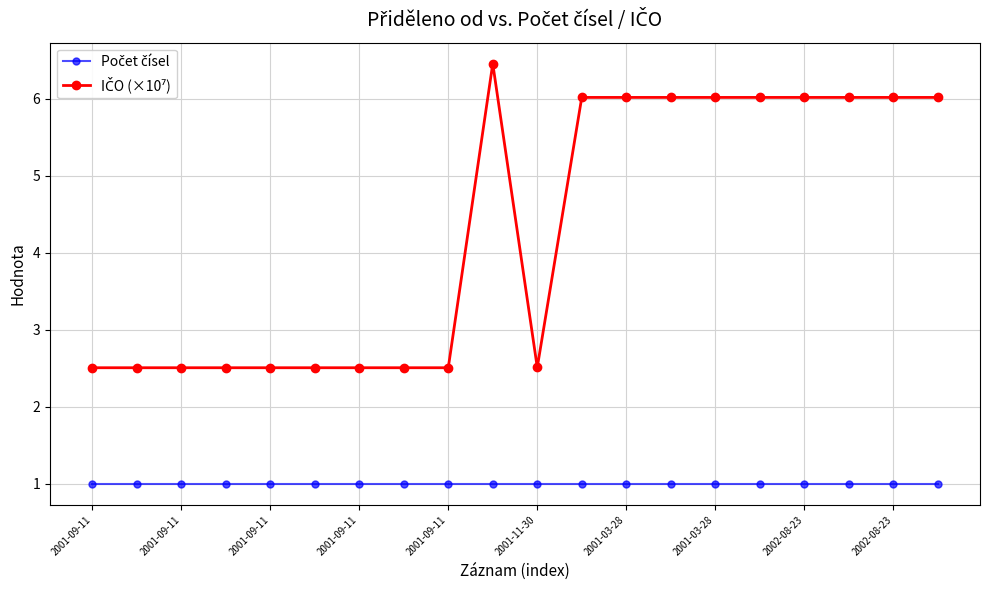

What is the smallest value displayed?

1.0